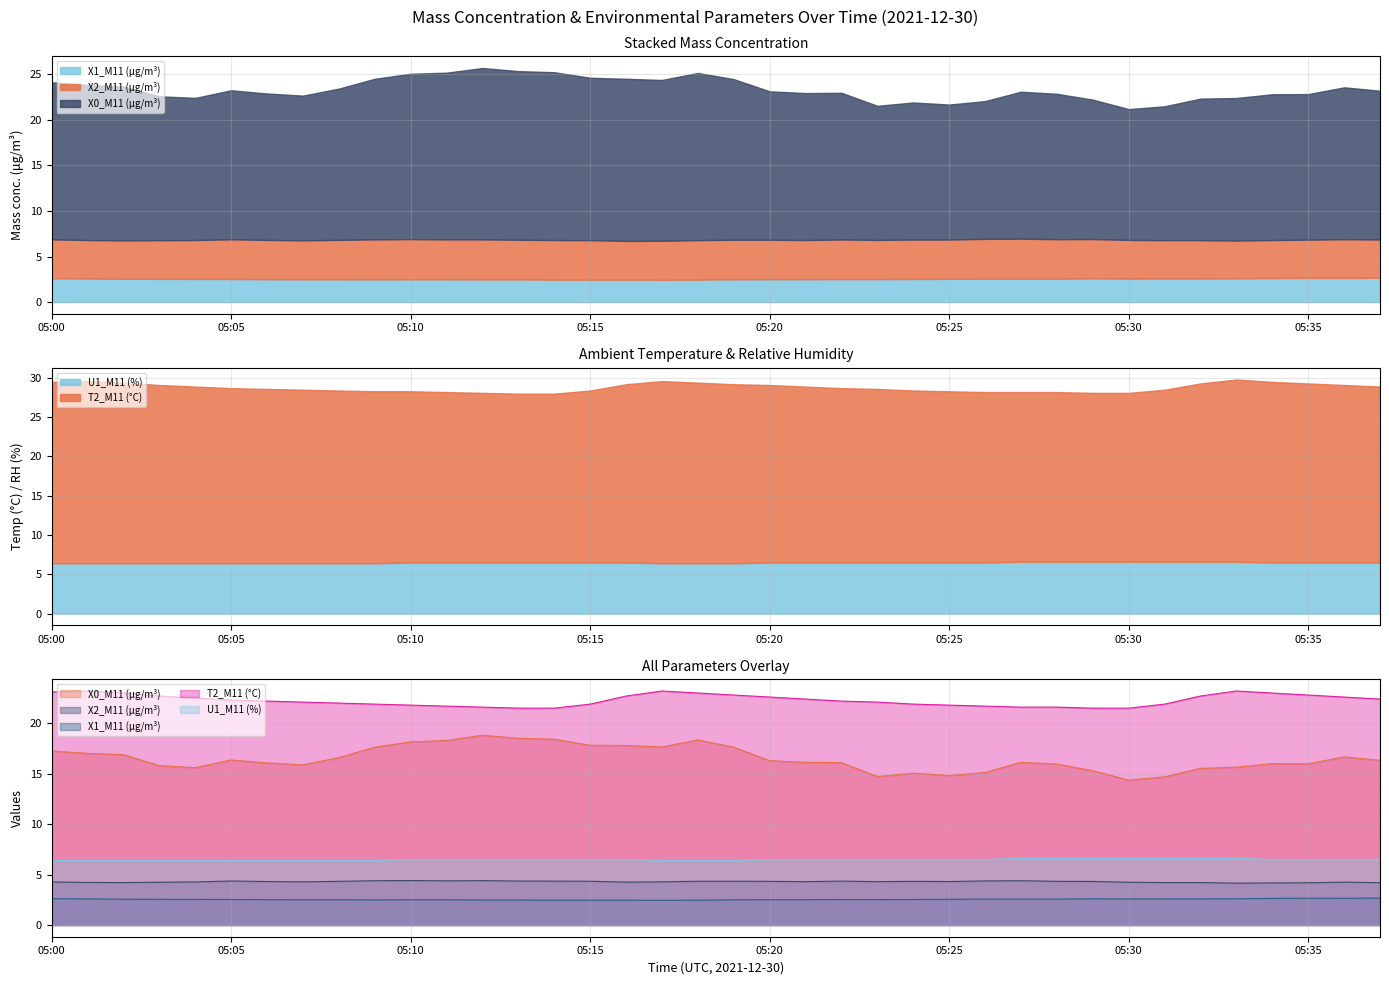

True or false: T2_M11 (°C) and X2_M11 (μg/m³) cross at least once.

False